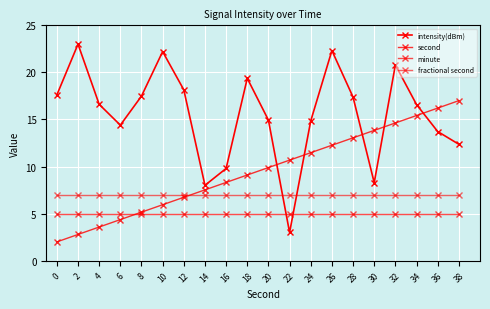

Count the number of categories in the chart.

20